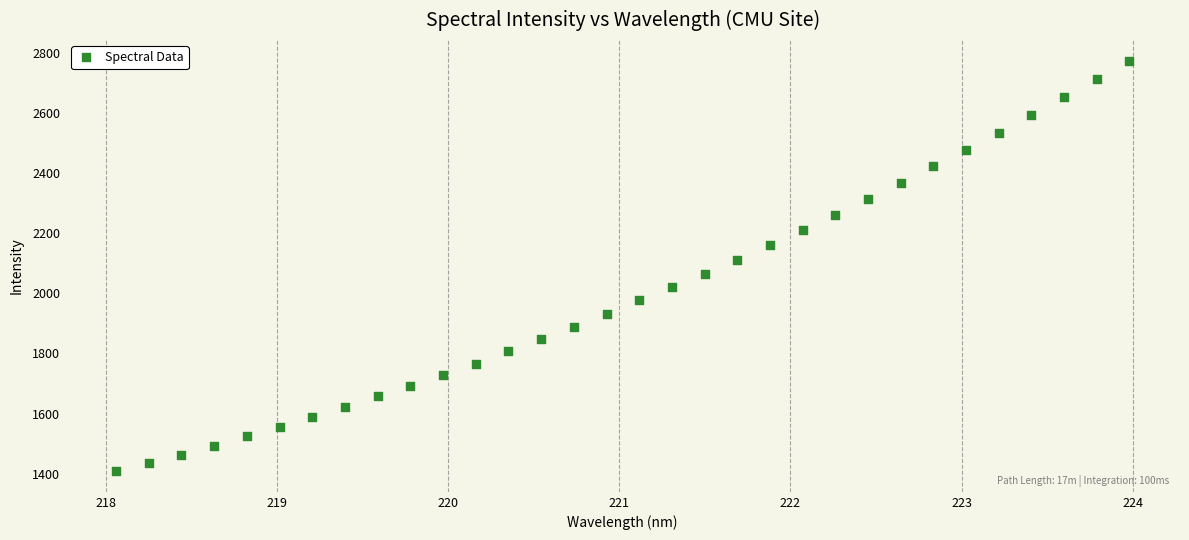

What is the range of Y values (max minus min)?

1365.4